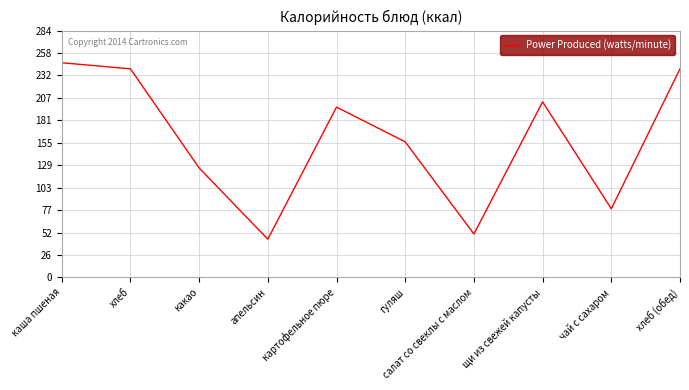

Read the value at апельсин, to the nearest 50.

50